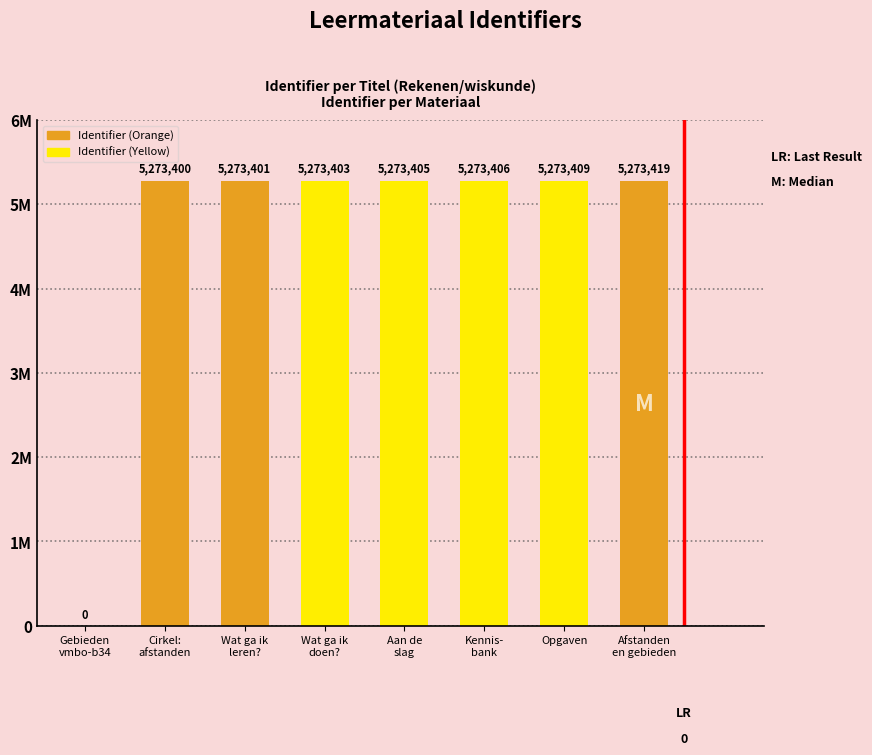

Does the chart contain stacked bars?

No